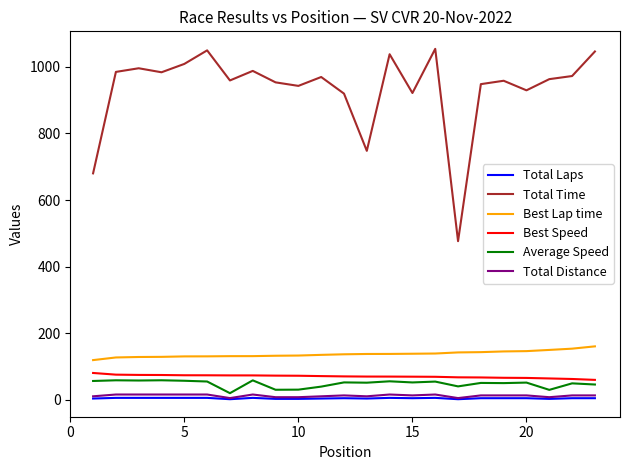

What is the difference between the maximum and minimum values in the Best Speed series?

20.8